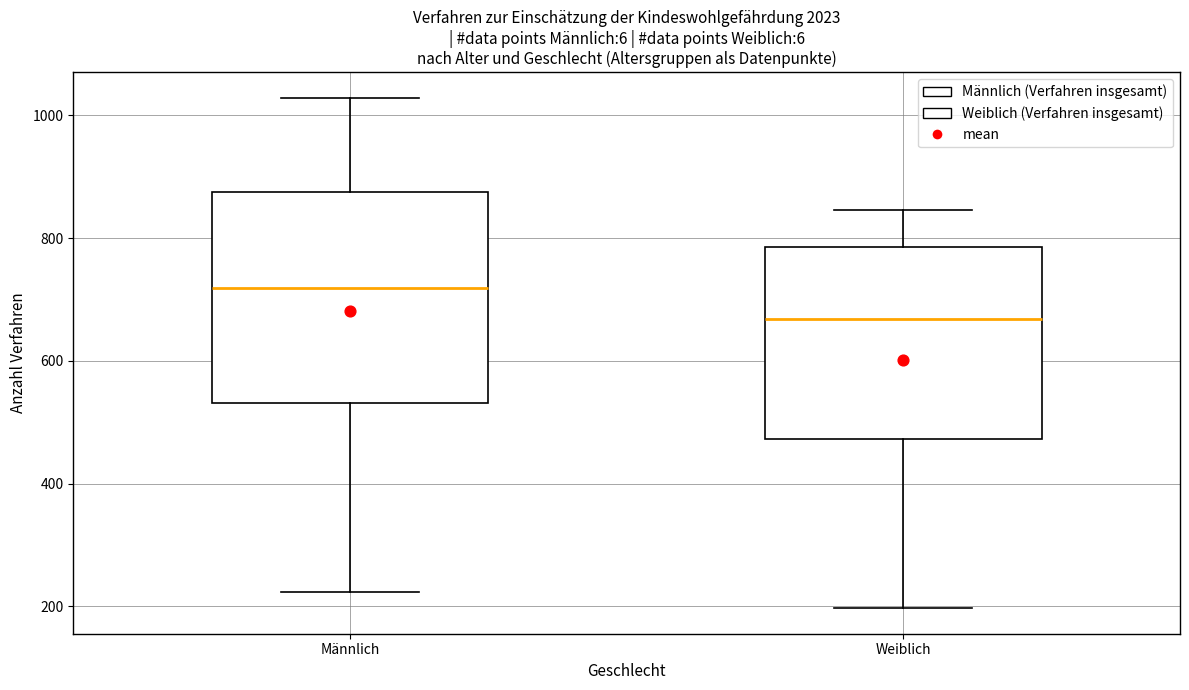

Reading left to right, transcribe this box plot: for each box, give where its median line is, the range the box spans, and where its two whiskers end, as read against the y-axis. The values are not printed on the chart, so give them approximately, as read against the axis.

Männlich: median 720, box 540 to 880, whiskers 220 to 1020
Weiblich: median 660, box 480 to 780, whiskers 200 to 840